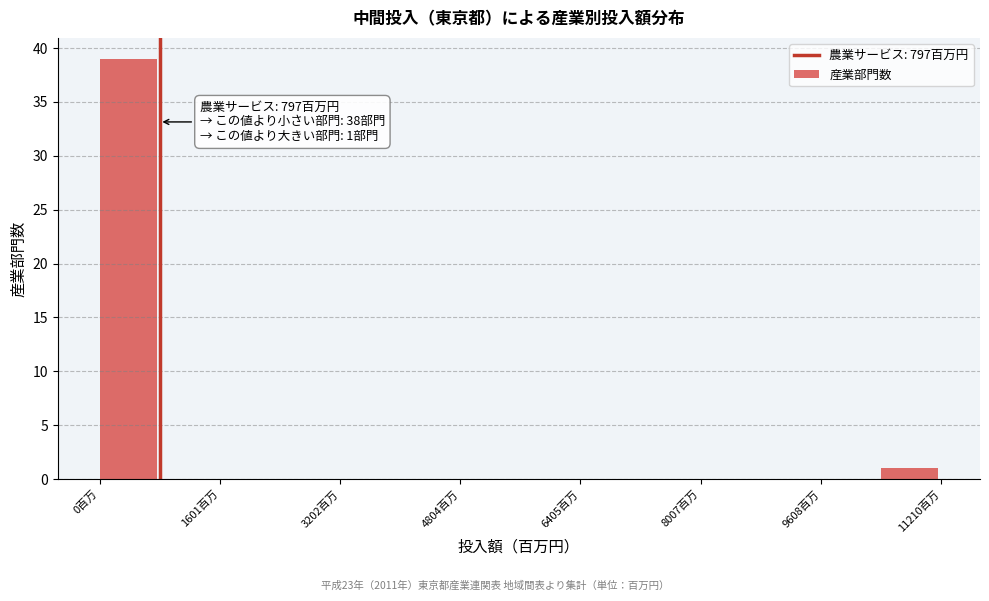

Which range on the x-axis has the tallest bar?

0 to 800